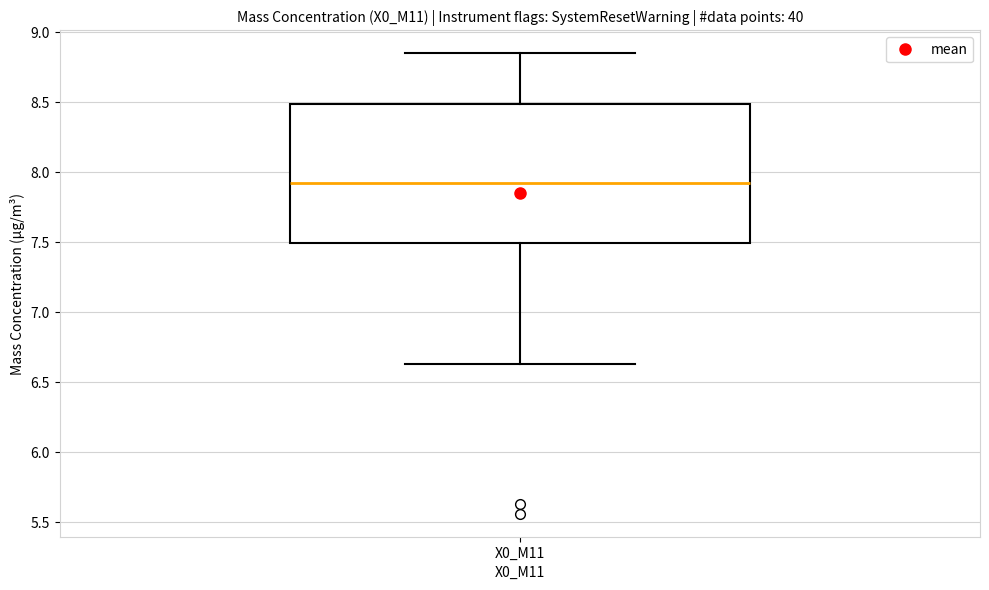

Read this box plot against the y-axis: the position of the median line, the range covered by the box, and the ends of both whiskers. The values are not printed on the chart, so give them approximately, as read against the axis.

median 7.95, box 7.50 to 8.50, whiskers 6.65 to 8.85